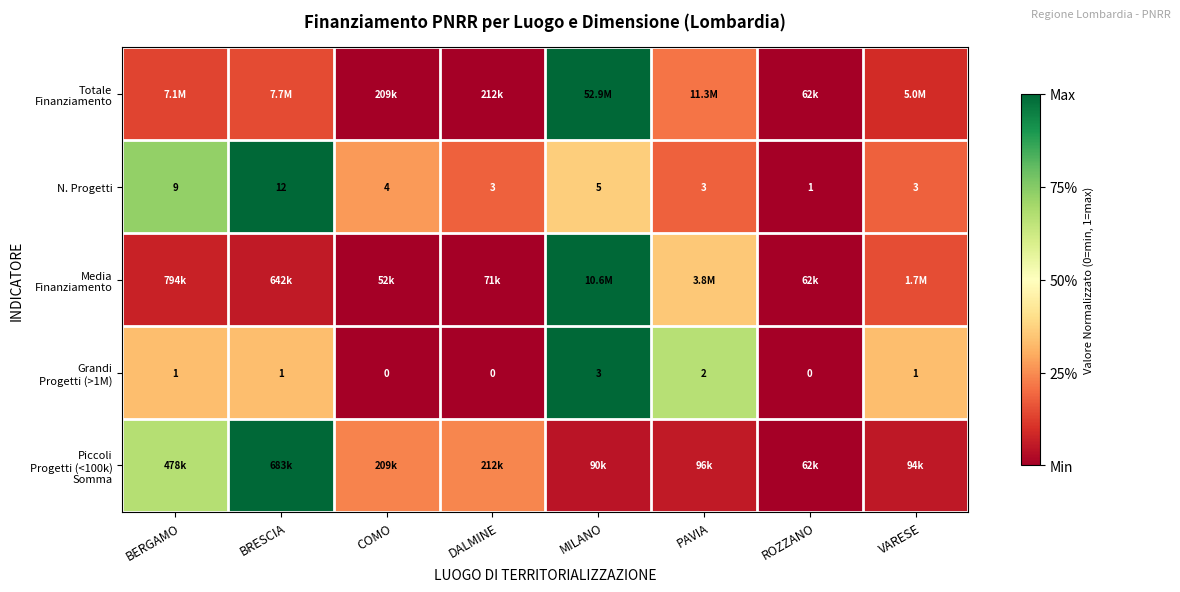

Which series has the largest total across all categories?

N. Progetti